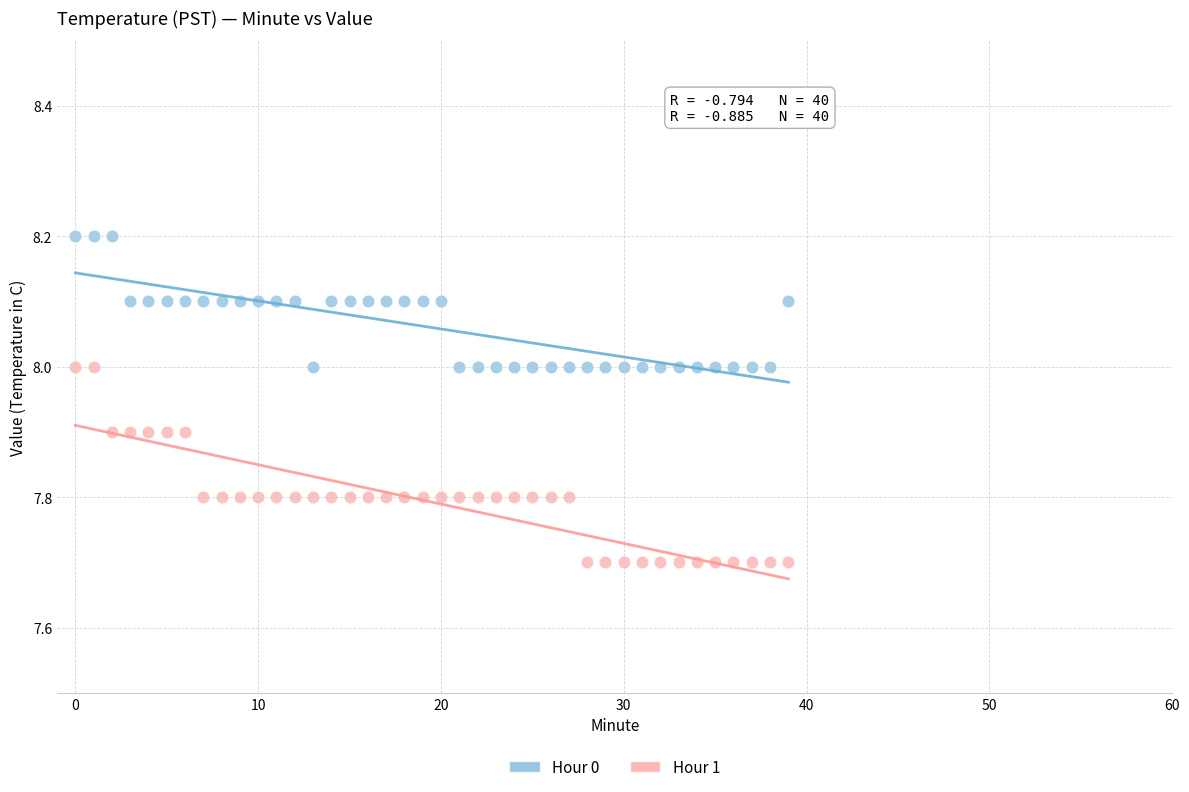

Which series reaches the maximum Y coordinate?

Hour 0